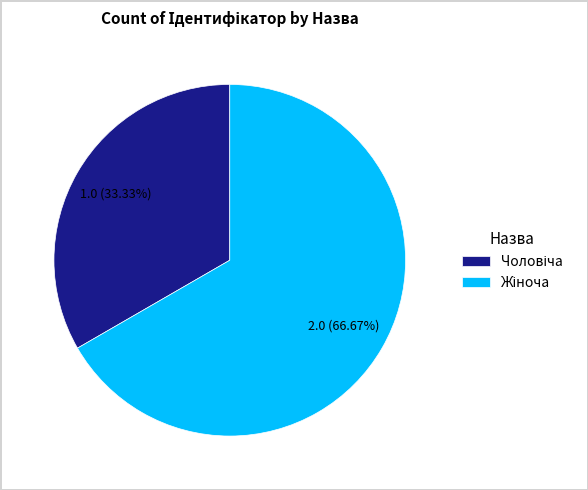

Is there any slice that represents more than half of the pie?

Yes